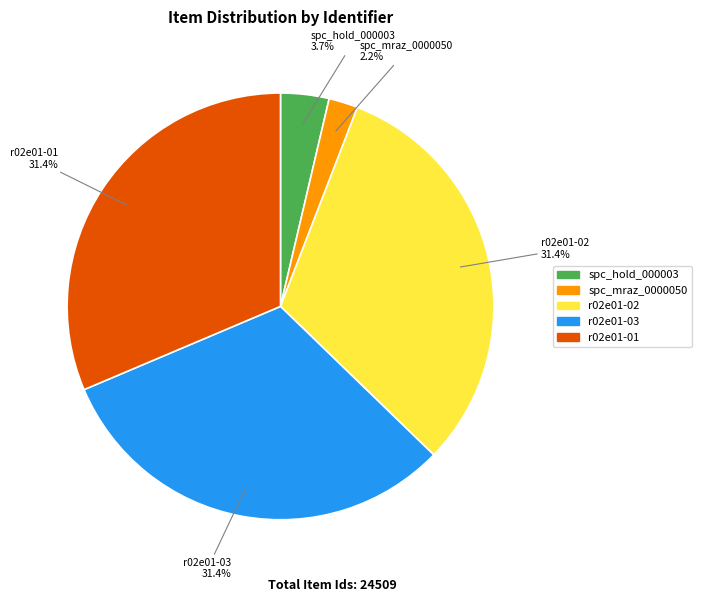

To the nearest percent, what is the difference between the largest and smallest slice percentages?

29%